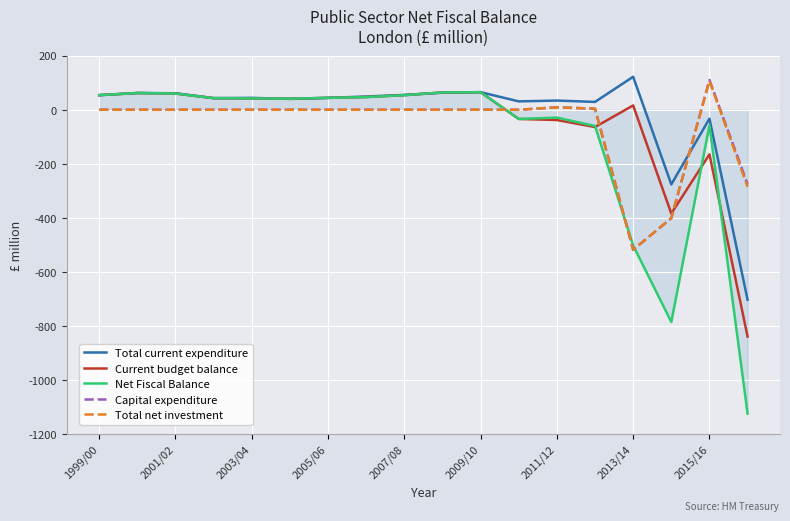

What is the average value of the Current budget balance series?

-52